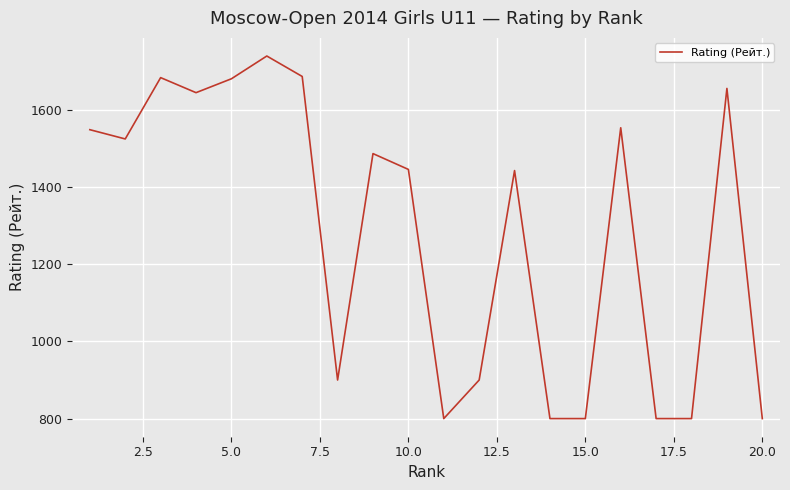

What is the minimum value shown in the chart?

800